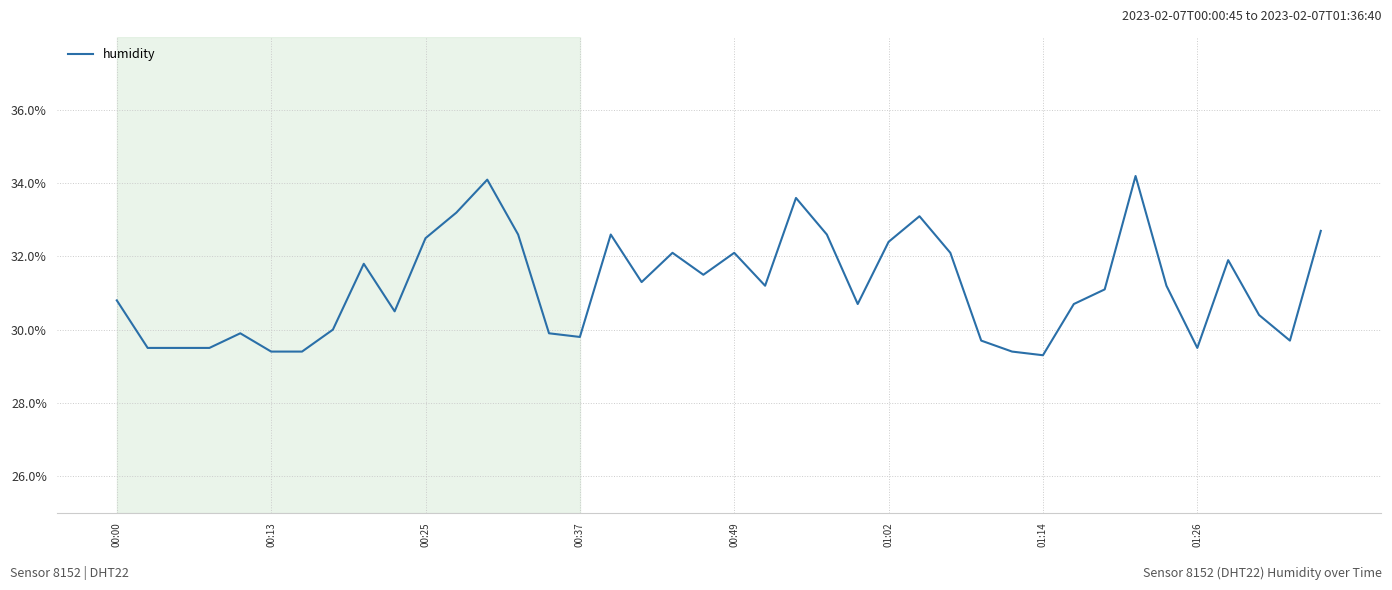

How many lines are shown in the chart?

1